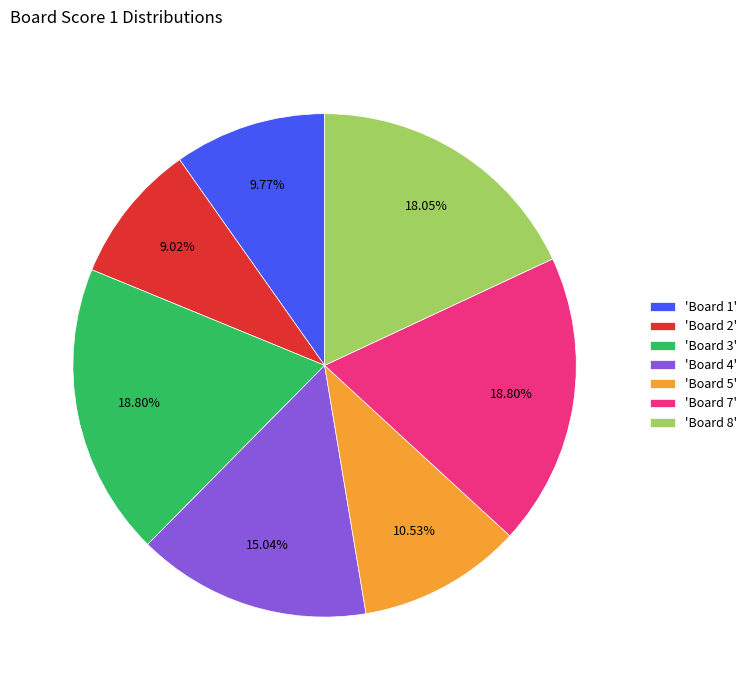

What is the smallest slice in the pie chart?

'Board 2'